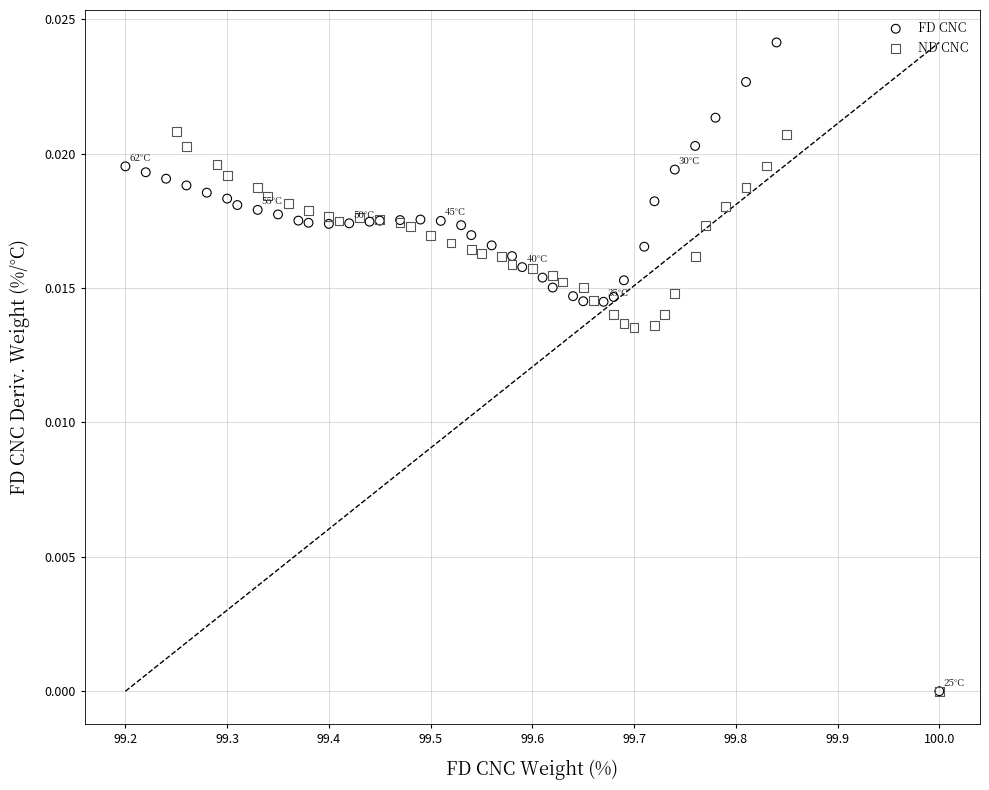

Which series reaches the maximum Y coordinate?

FD CNC